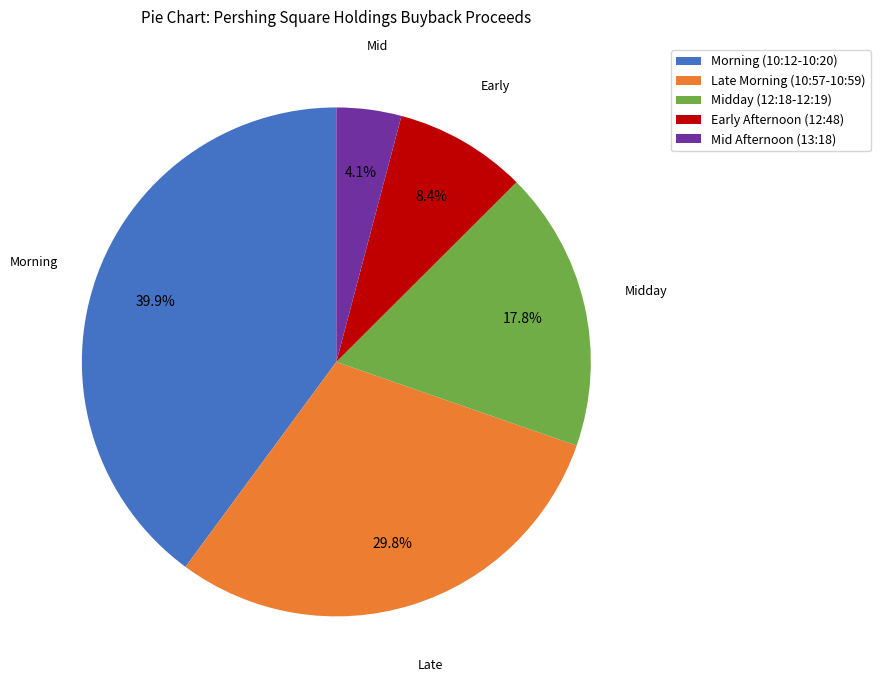

Approximately how many times larger is the value at Late Morning (10:57-10:59) compared to Midday (12:18-12:19)?

1.7